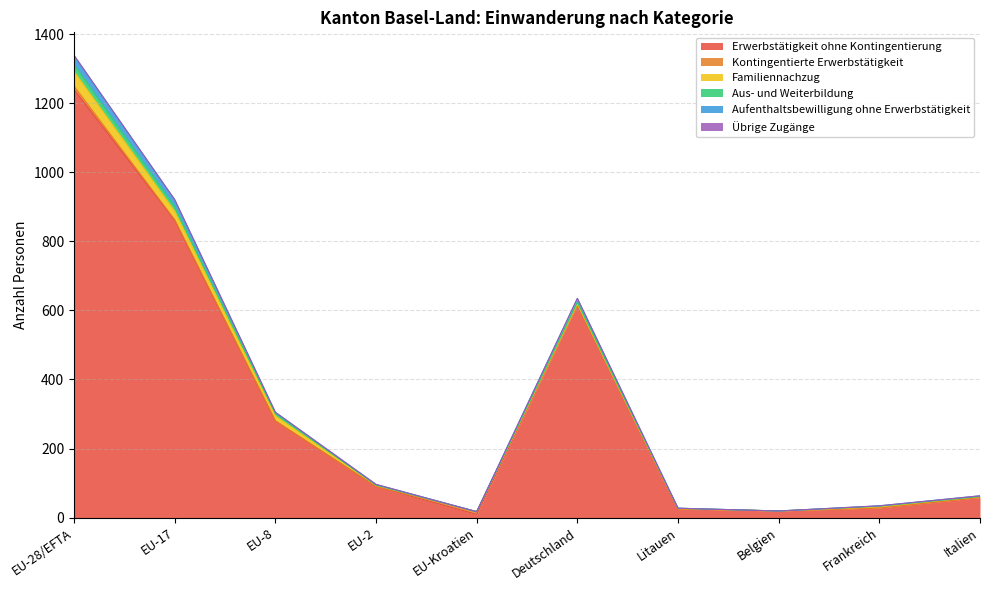

What is the label of the 7th point from the left?

Litauen